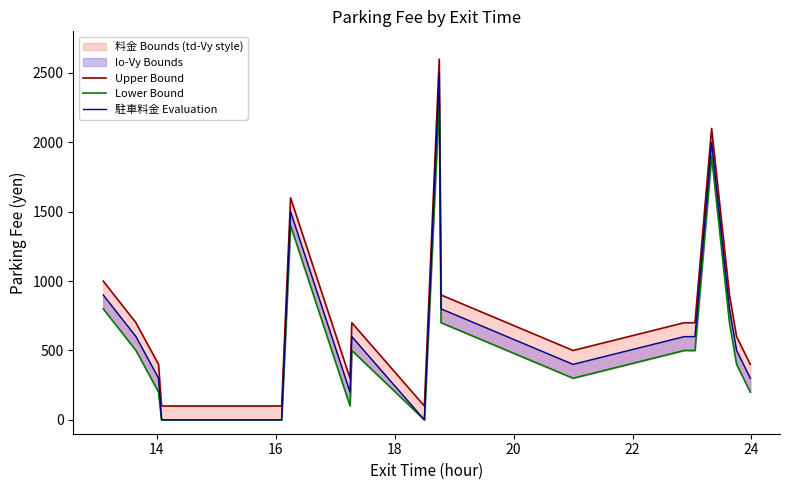

Is it true that Upper Bound equals 2148 at 22?

False